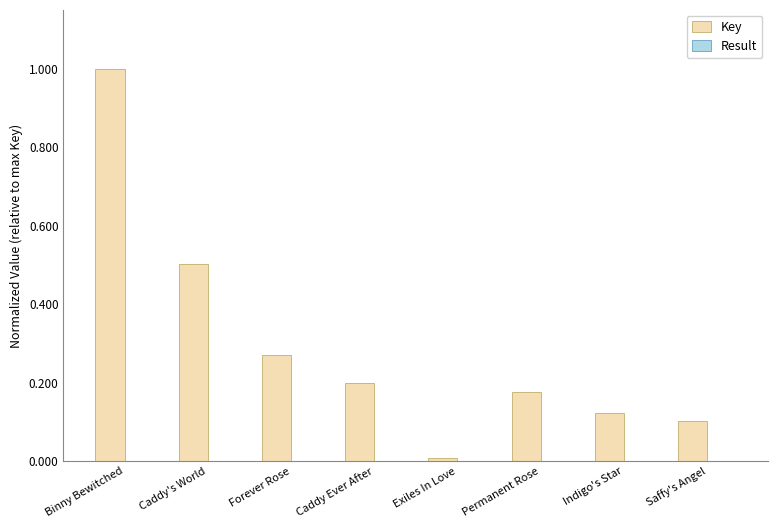

What is the sum of all Key values?

2.4